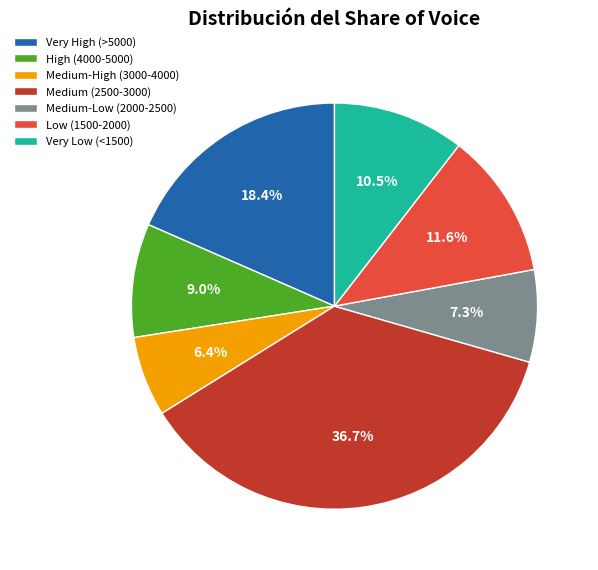

How many slices are in this pie chart?

7